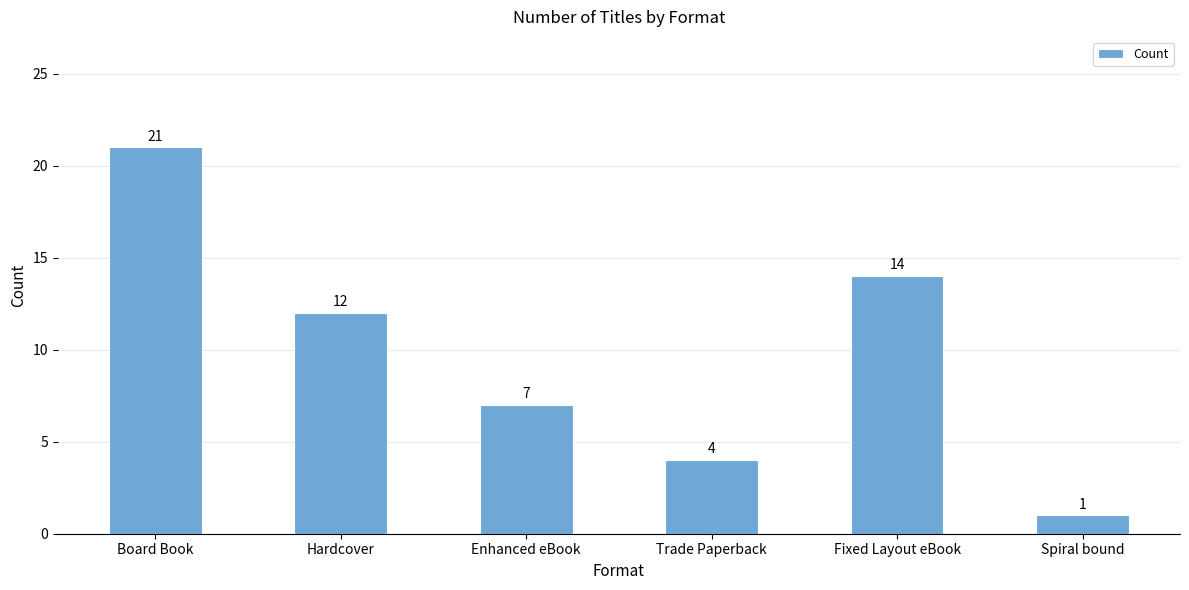

List the labels in order of value, smallest first.

Spiral bound, Trade Paperback, Enhanced eBook, Hardcover, Fixed Layout eBook, Board Book